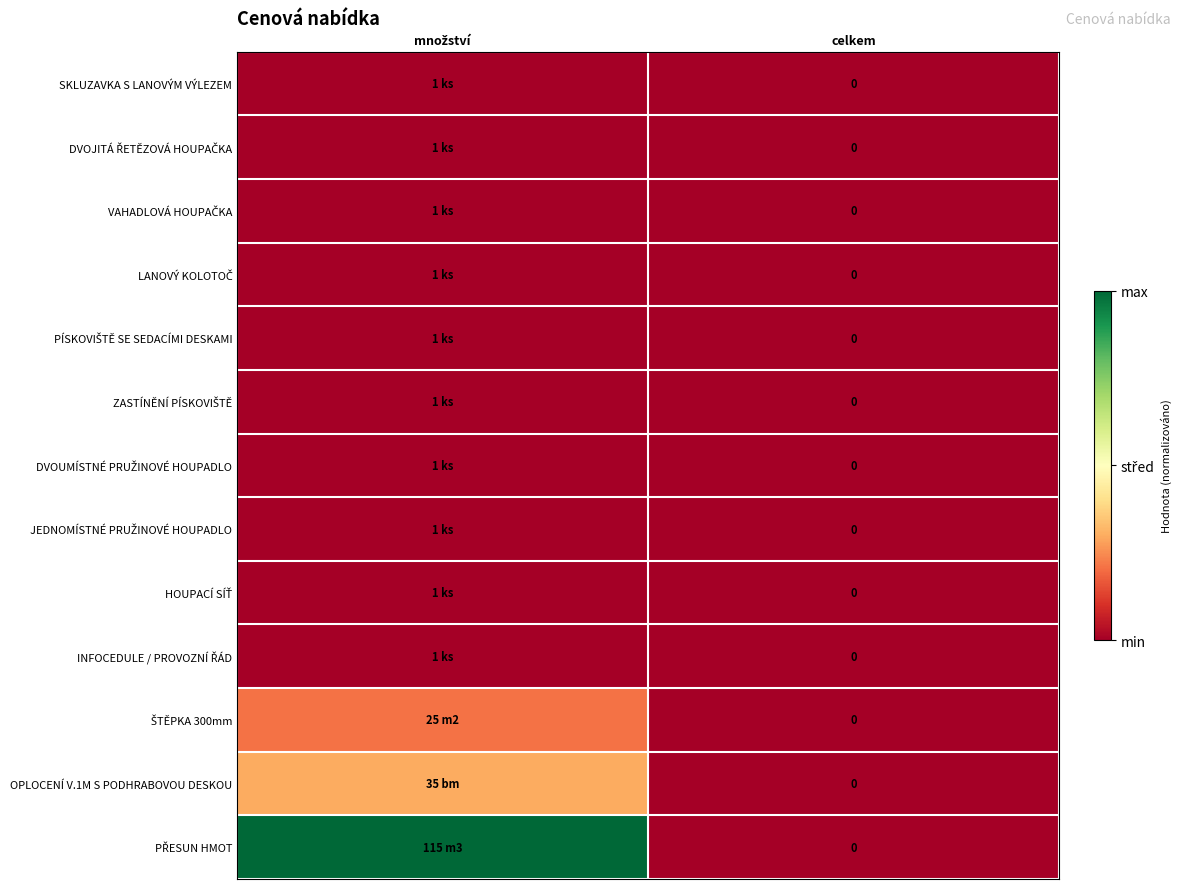

True or false: ŠTĚPKA 300mm has a value of 0.4 at množství.

False